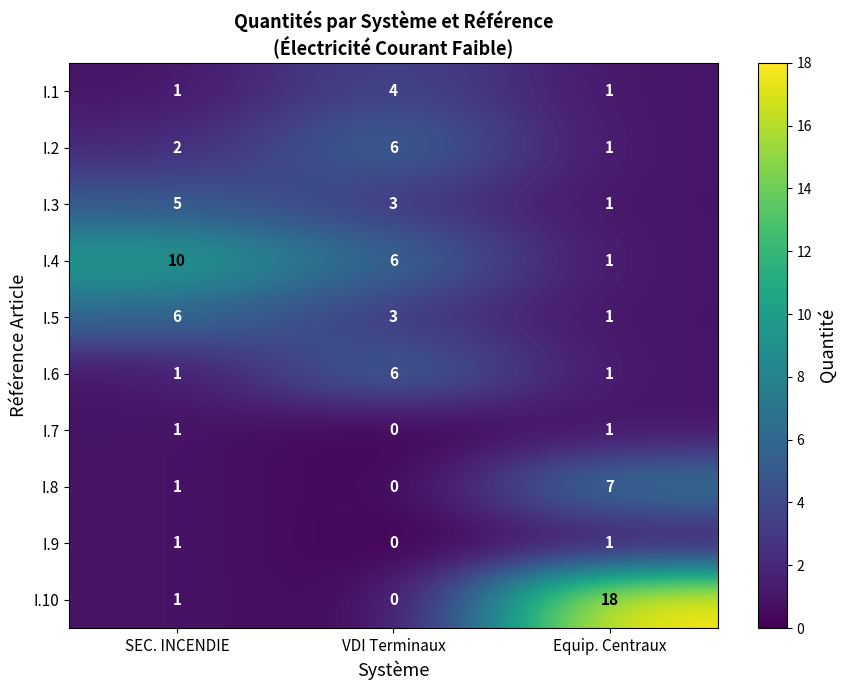

Reading left to right, what are all the values shown in this chart?

I.1: SEC. INCENDIE=1	VDI Terminaux=4	Equip. Centraux=1
I.2: SEC. INCENDIE=2	VDI Terminaux=6	Equip. Centraux=1
I.3: SEC. INCENDIE=5	VDI Terminaux=3	Equip. Centraux=1
I.4: SEC. INCENDIE=10	VDI Terminaux=6	Equip. Centraux=1
I.5: SEC. INCENDIE=6	VDI Terminaux=3	Equip. Centraux=1
I.6: SEC. INCENDIE=1	VDI Terminaux=6	Equip. Centraux=1
I.7: SEC. INCENDIE=1	VDI Terminaux=0	Equip. Centraux=1
I.8: SEC. INCENDIE=1	VDI Terminaux=0	Equip. Centraux=7
I.9: SEC. INCENDIE=1	VDI Terminaux=0	Equip. Centraux=1
I.10: SEC. INCENDIE=1	VDI Terminaux=0	Equip. Centraux=18